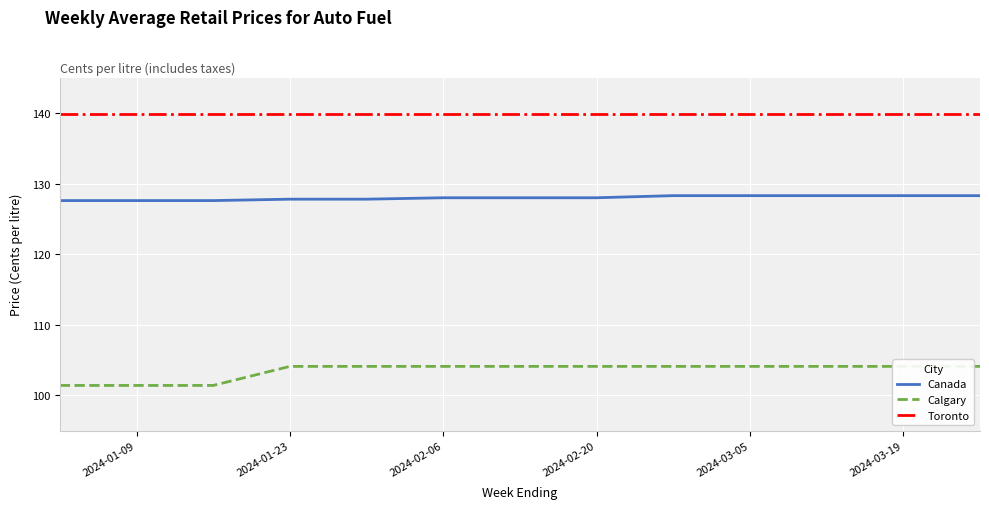

Count the number of categories in the chart.

13